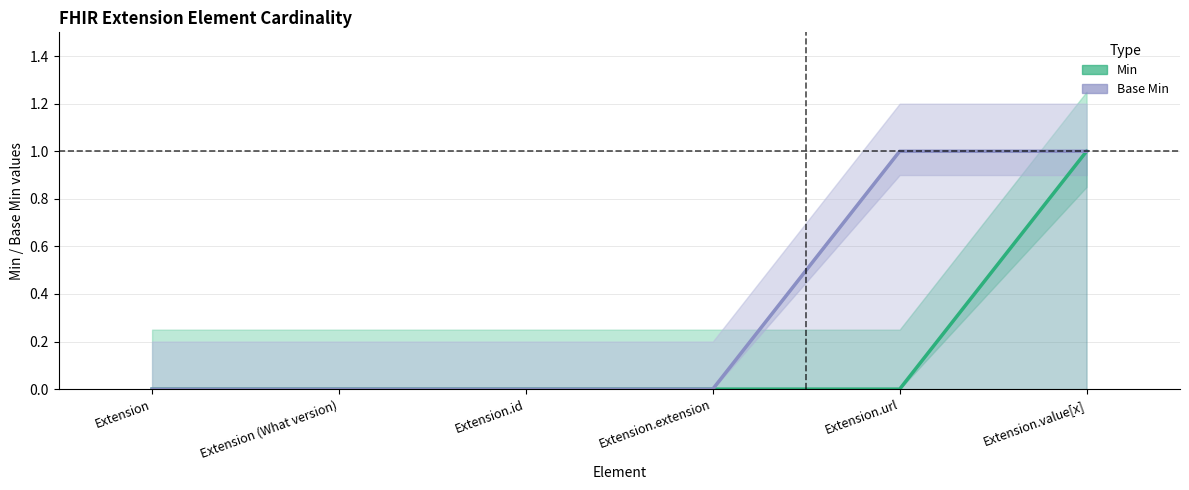

What is the maximum value shown in the chart?

1